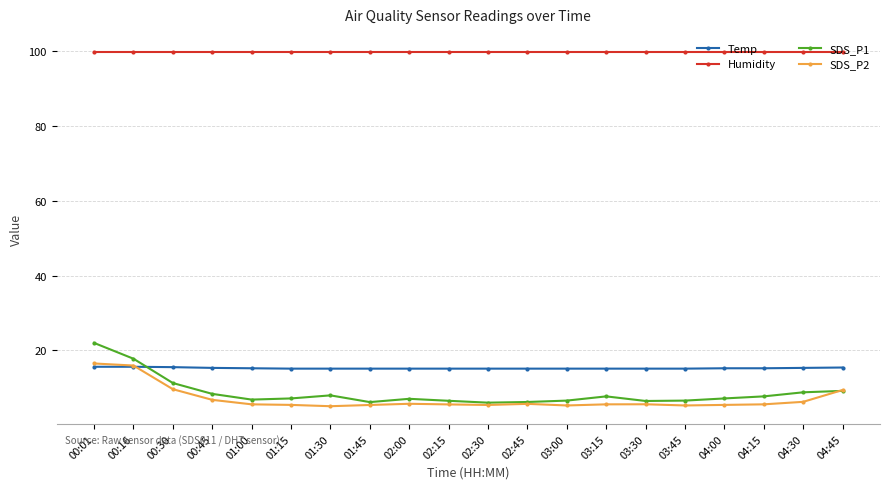

What is the maximum value for Temp?

15.6